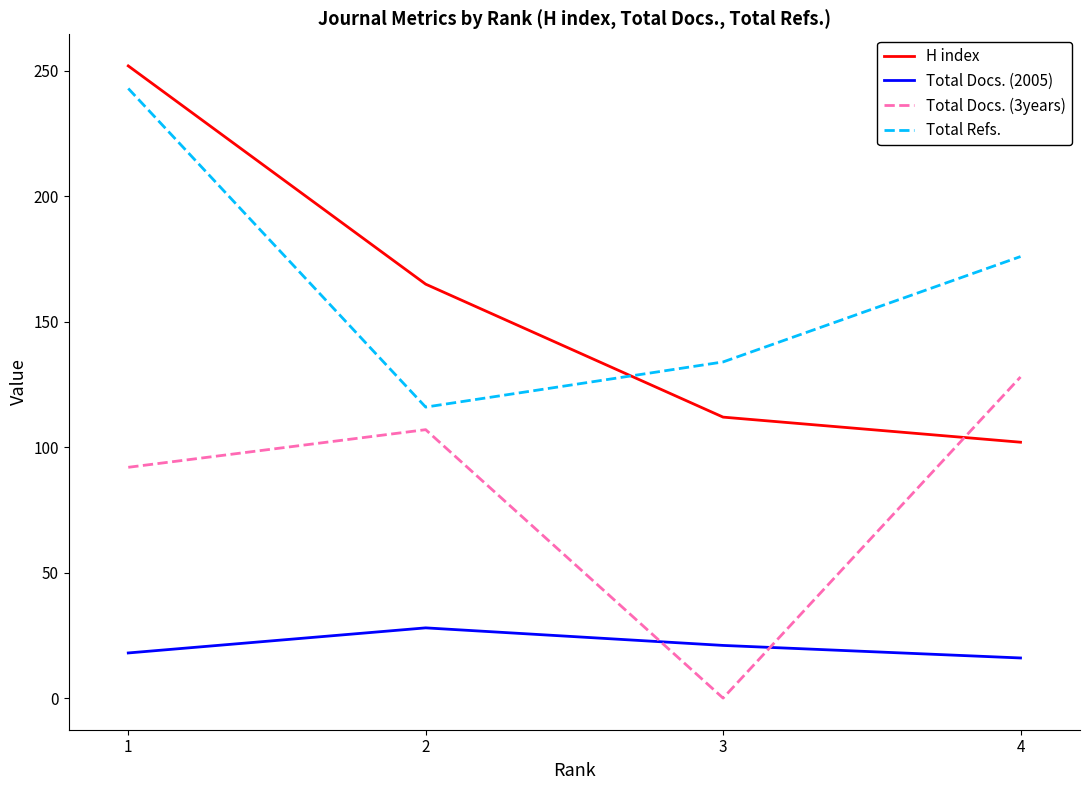

True or false: Total Docs. (2005) has a value of 18 at 1.

True